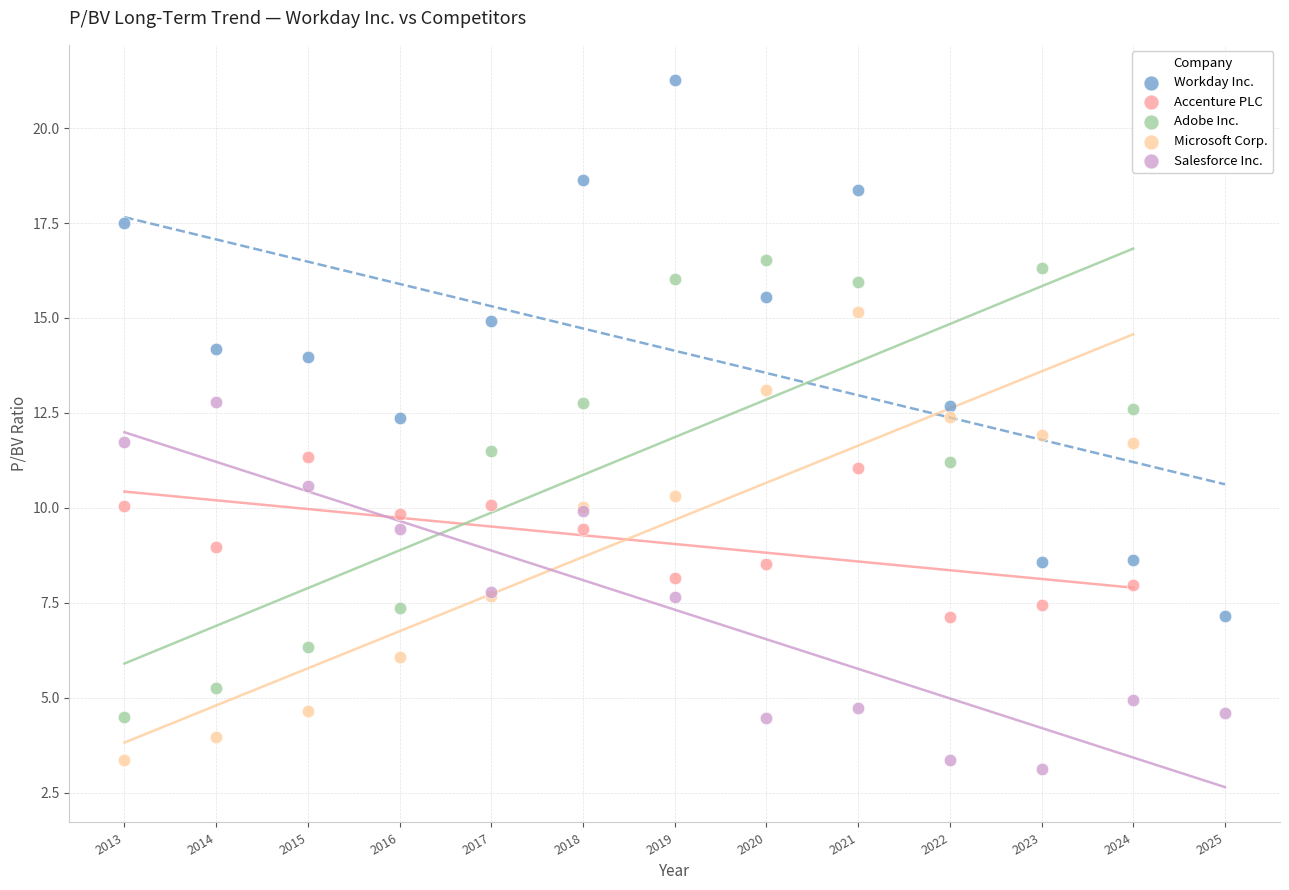

Which series contains the highest Y value?

Workday Inc.